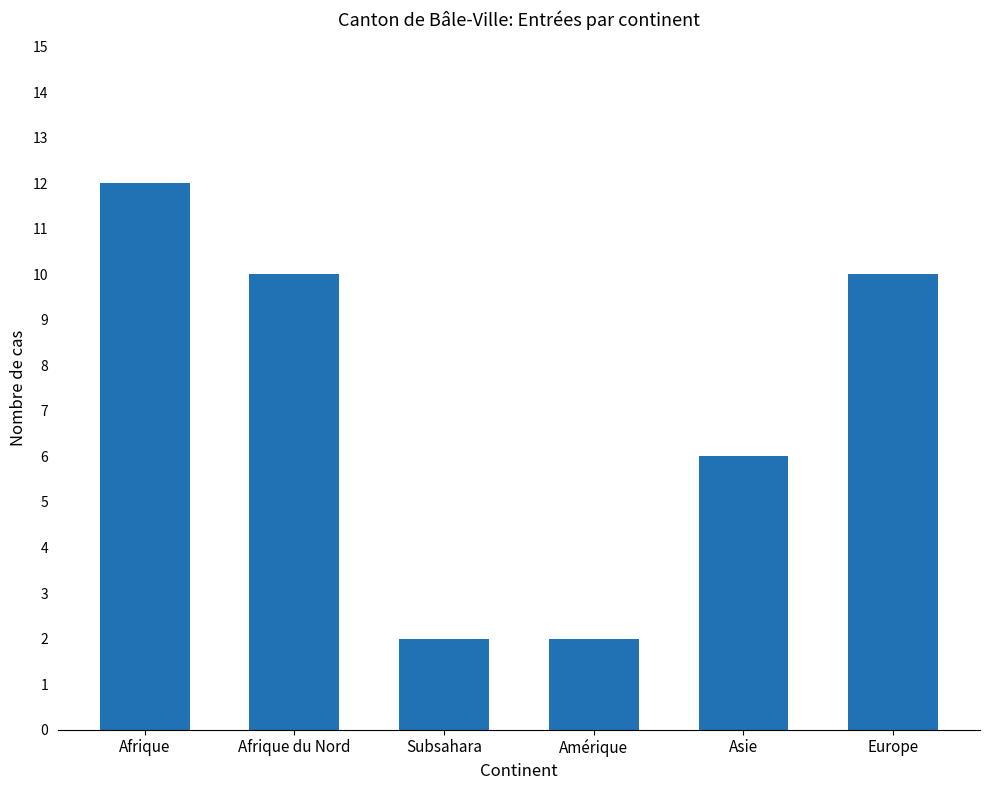

What is the label of the 1st bar from the right?

Europe